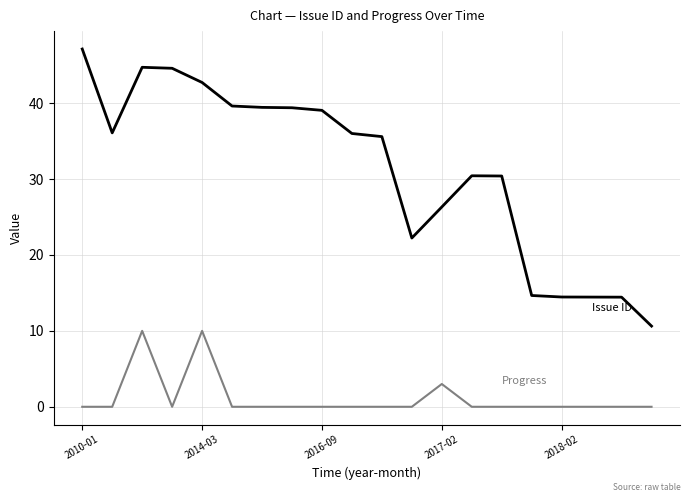

What is the maximum value shown in the chart?

47.1